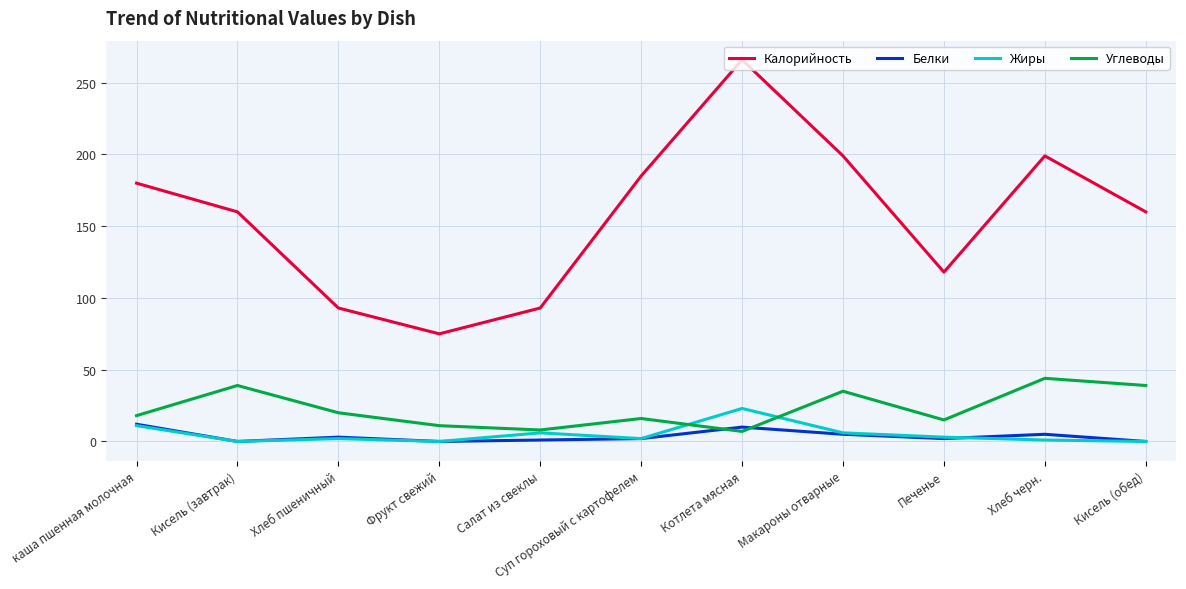

What is the difference between the highest and lowest values at Макароны отварные?

194